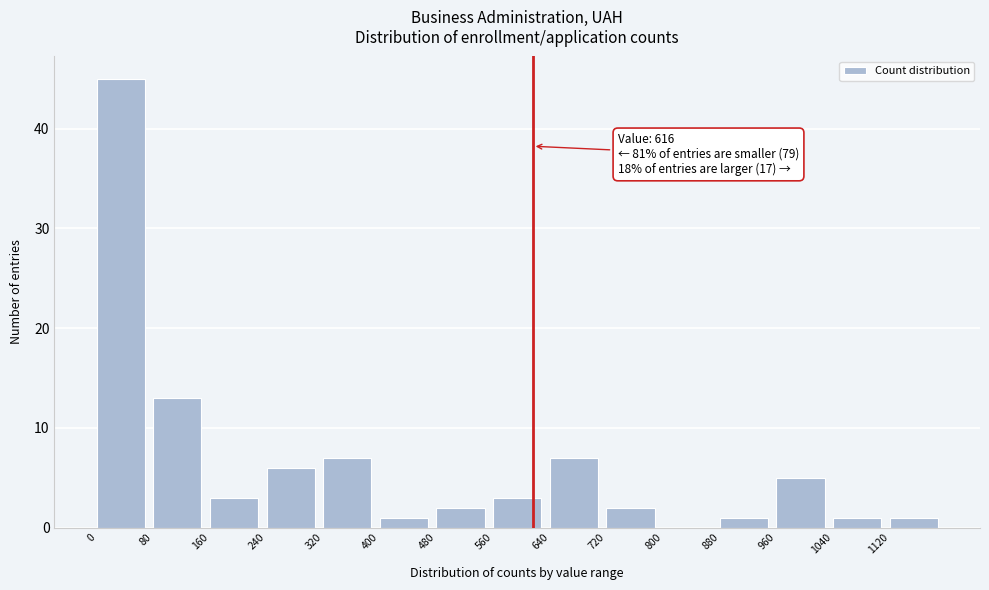

Over which range of the x-axis is the bar tallest?

0 to 80